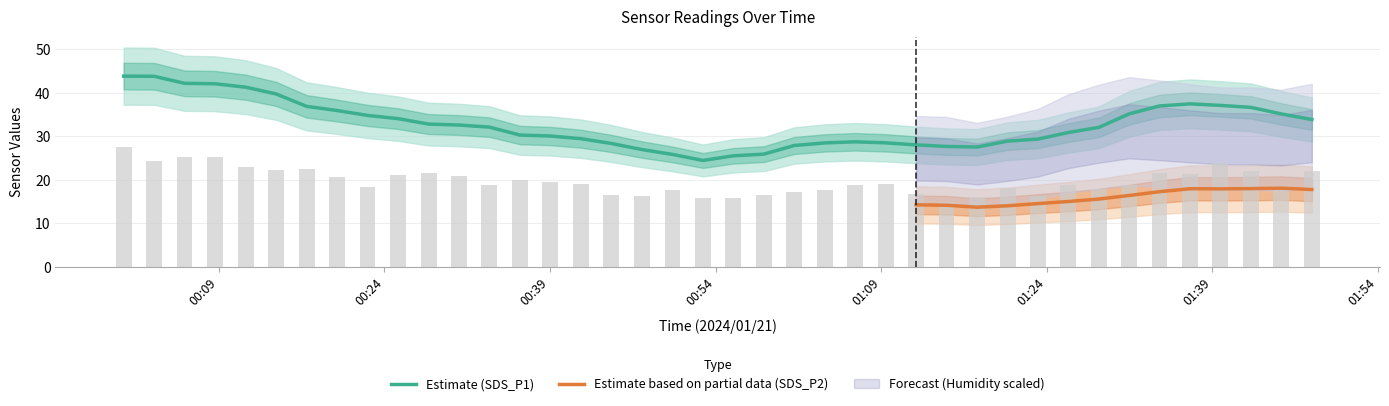

How many data points does each series have?

40